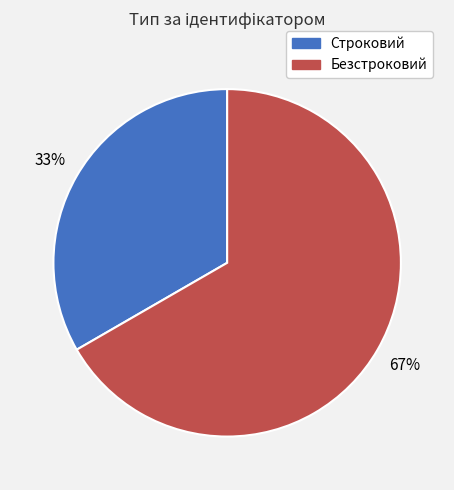

Which slice is the smallest?

Строковий